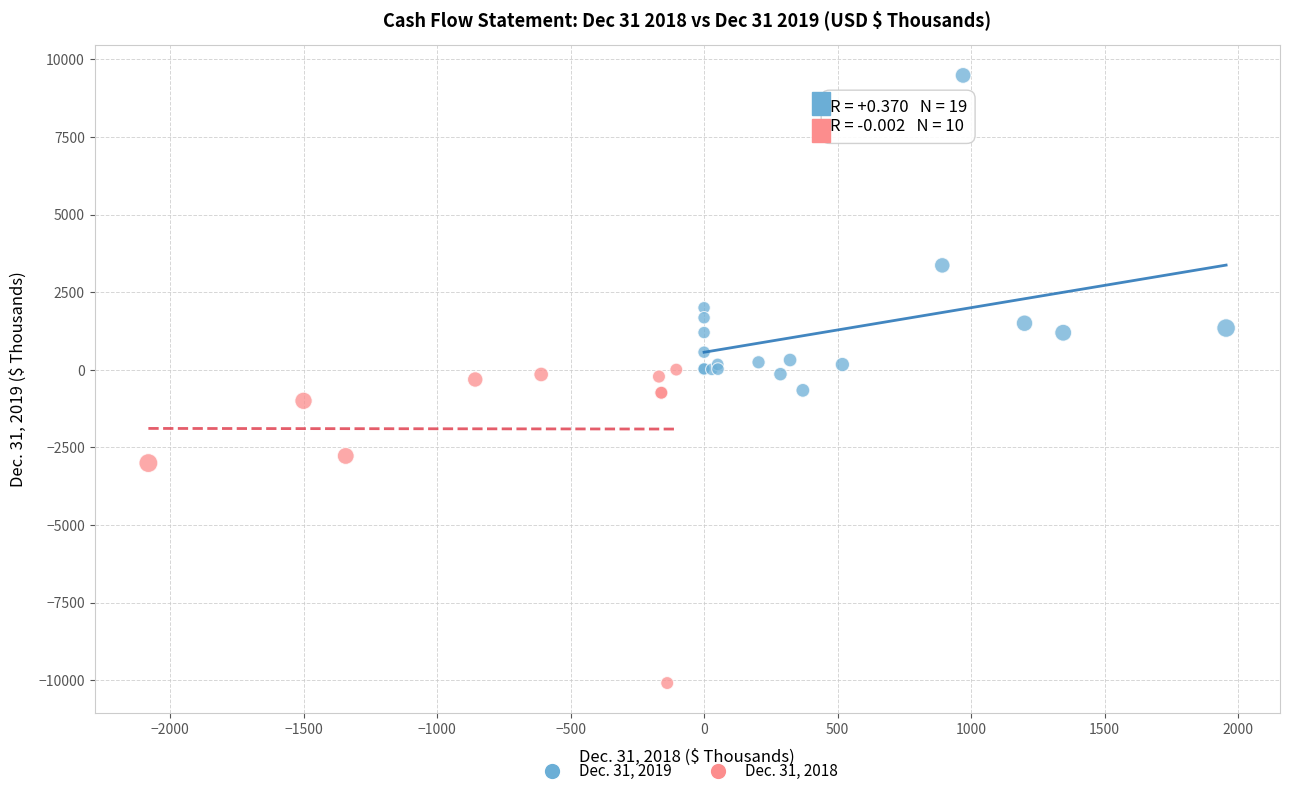

Which series reaches the maximum Y coordinate?

Dec. 31, 2019